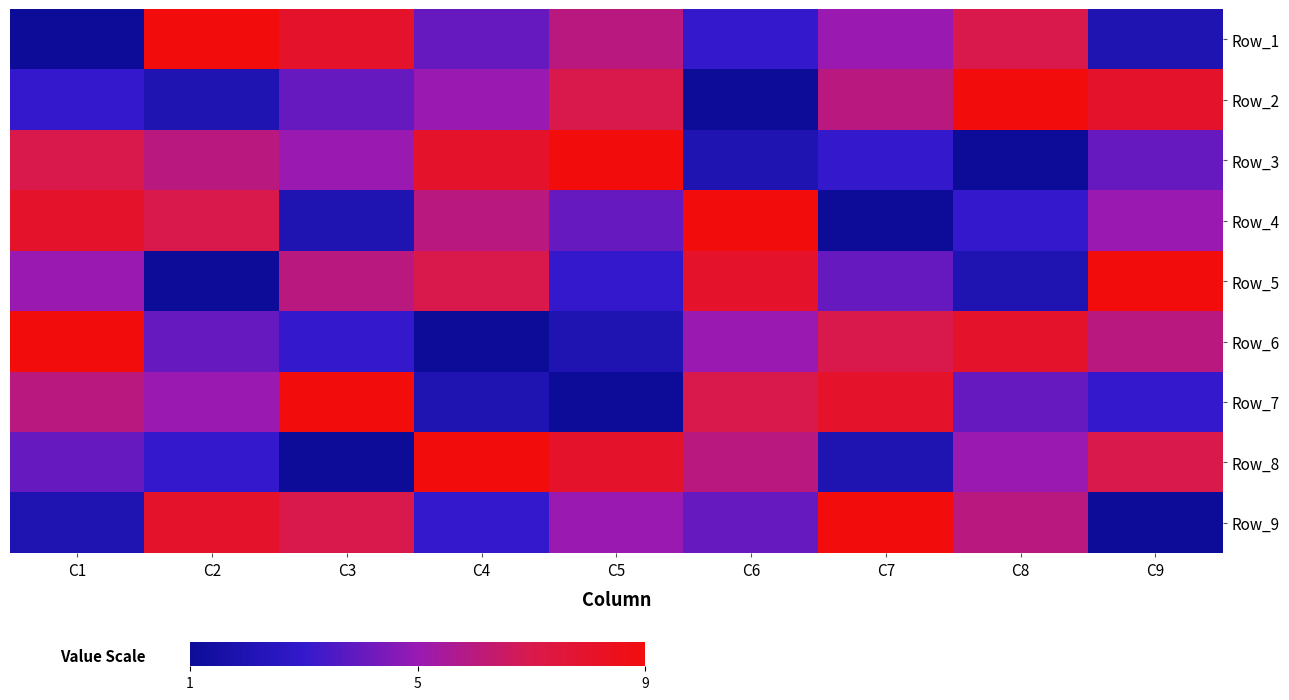

Reading left to right, list all the values displayed in this chart.

Row_1: C1=1	C2=9	C3=8	C4=4	C5=6	C6=3	C7=5	C8=7	C9=2
Row_2: C1=3	C2=2	C3=4	C4=5	C5=7	C6=1	C7=6	C8=9	C9=8
Row_3: C1=7	C2=6	C3=5	C4=8	C5=9	C6=2	C7=3	C8=1	C9=4
Row_4: C1=8	C2=7	C3=2	C4=6	C5=4	C6=9	C7=1	C8=3	C9=5
Row_5: C1=5	C2=1	C3=6	C4=7	C5=3	C6=8	C7=4	C8=2	C9=9
Row_6: C1=9	C2=4	C3=3	C4=1	C5=2	C6=5	C7=7	C8=8	C9=6
Row_7: C1=6	C2=5	C3=9	C4=2	C5=1	C6=7	C7=8	C8=4	C9=3
Row_8: C1=4	C2=3	C3=1	C4=9	C5=8	C6=6	C7=2	C8=5	C9=7
Row_9: C1=2	C2=8	C3=7	C4=3	C5=5	C6=4	C7=9	C8=6	C9=1